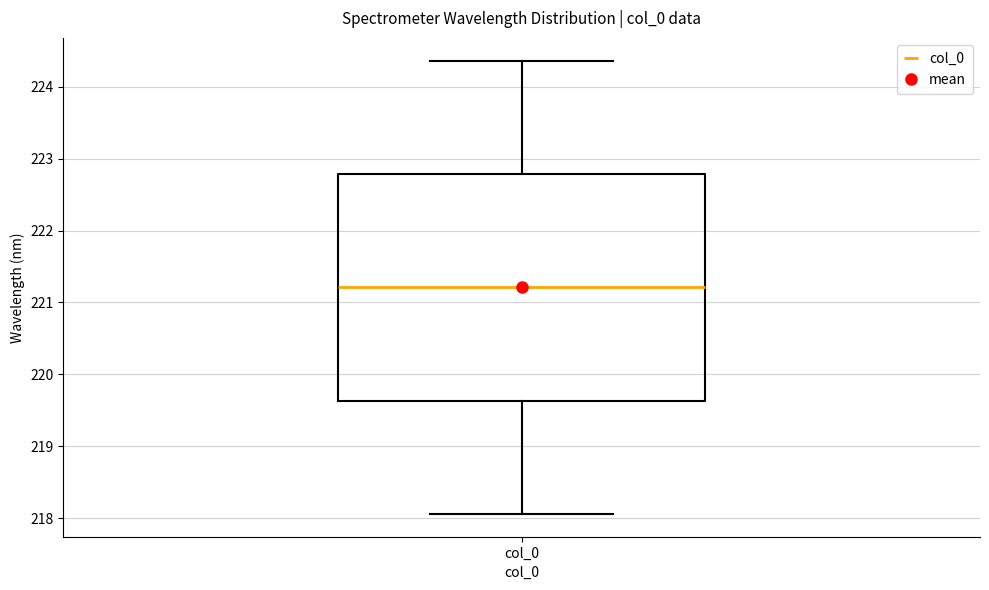

Where is the upper edge of the box for col_0 on the y-axis? The values are not printed on the chart, so give them approximately, as read against the axis.

222.8